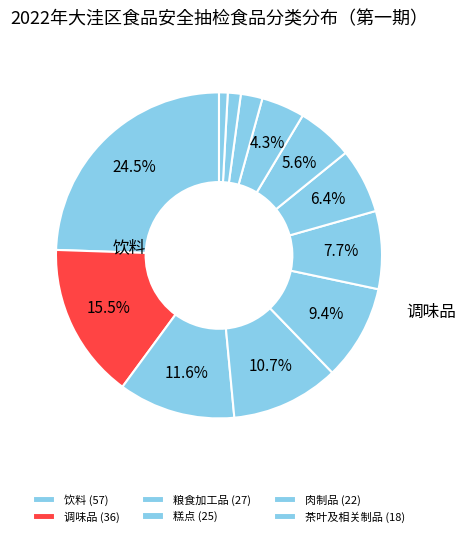

Which slice is the smallest?

酒类